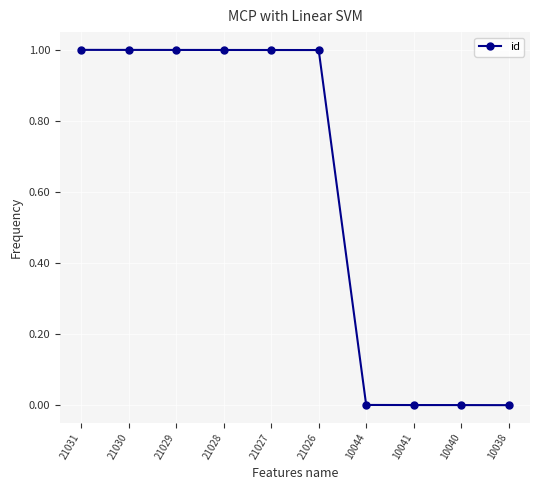

The chart shows a value of 1.7 at 21028. True or false?

False